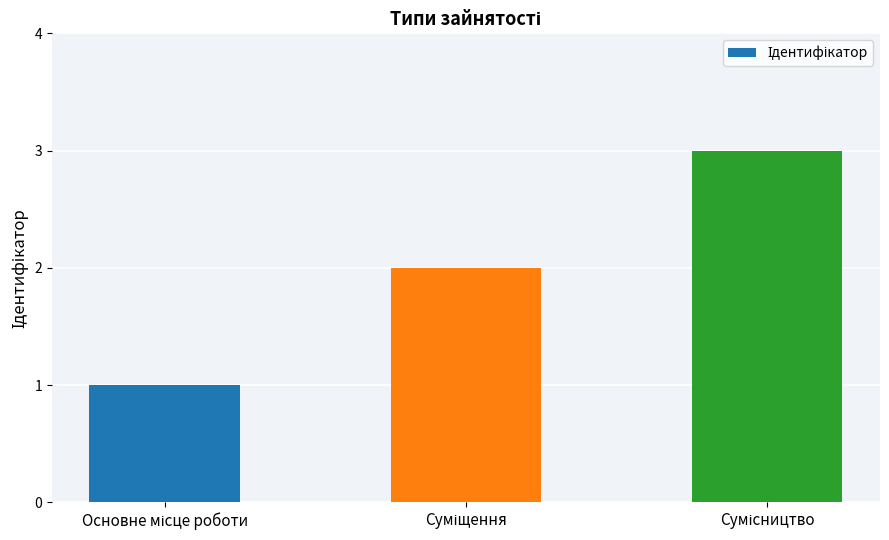

What is the maximum value shown in the chart?

3